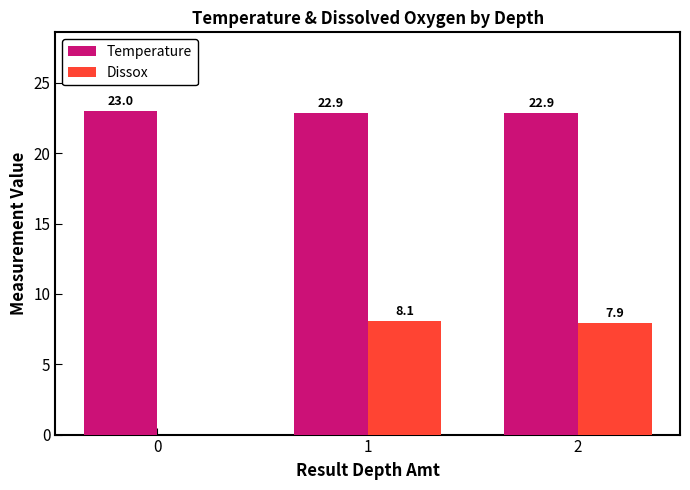

What is the difference between the Dissox values at 1 and 2?

0.2